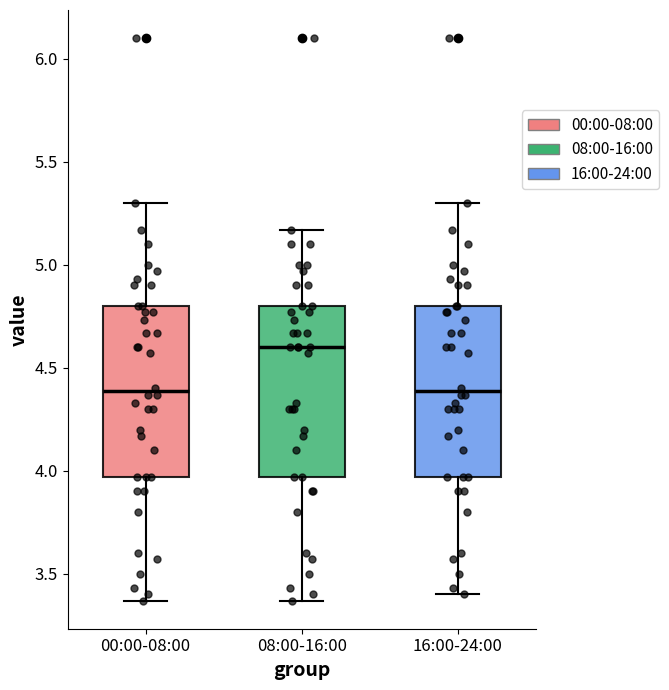

Where is the lower edge of the box for 16:00-24:00 on the y-axis? The values are not printed on the chart, so give them approximately, as read against the axis.

3.95